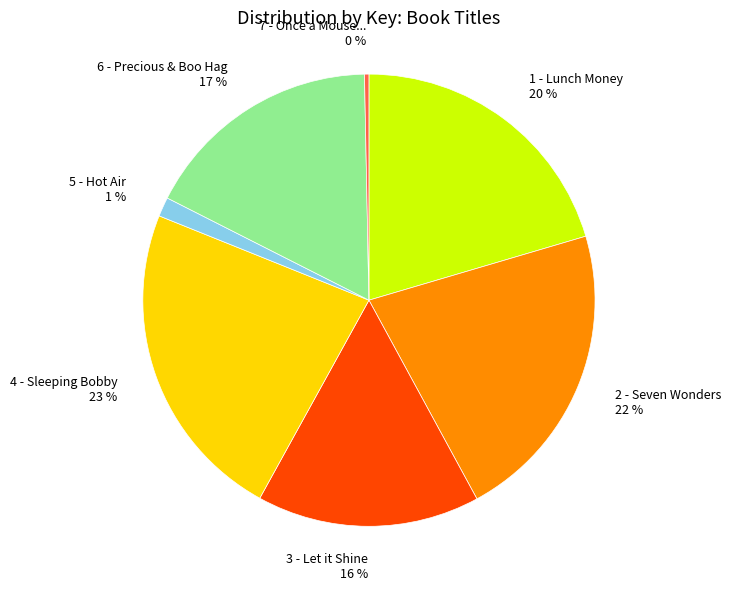

To the nearest percent, what is the difference between the 1 - Lunch Money and 3 - Let it Shine slice percentages?

4%